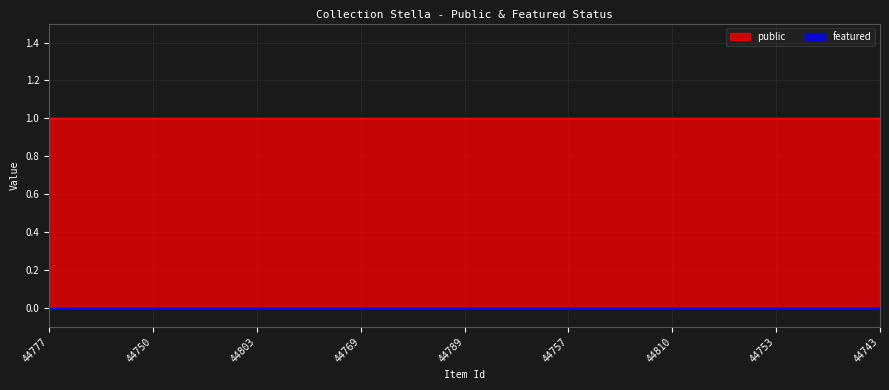

True or false: public and featured intersect in this chart.

False